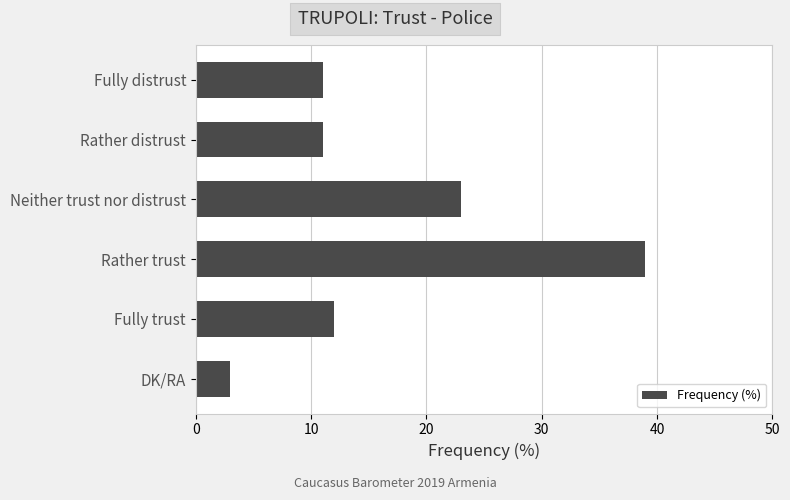

What is the ratio of the value at DK/RA to the value at Fully distrust?

0.3